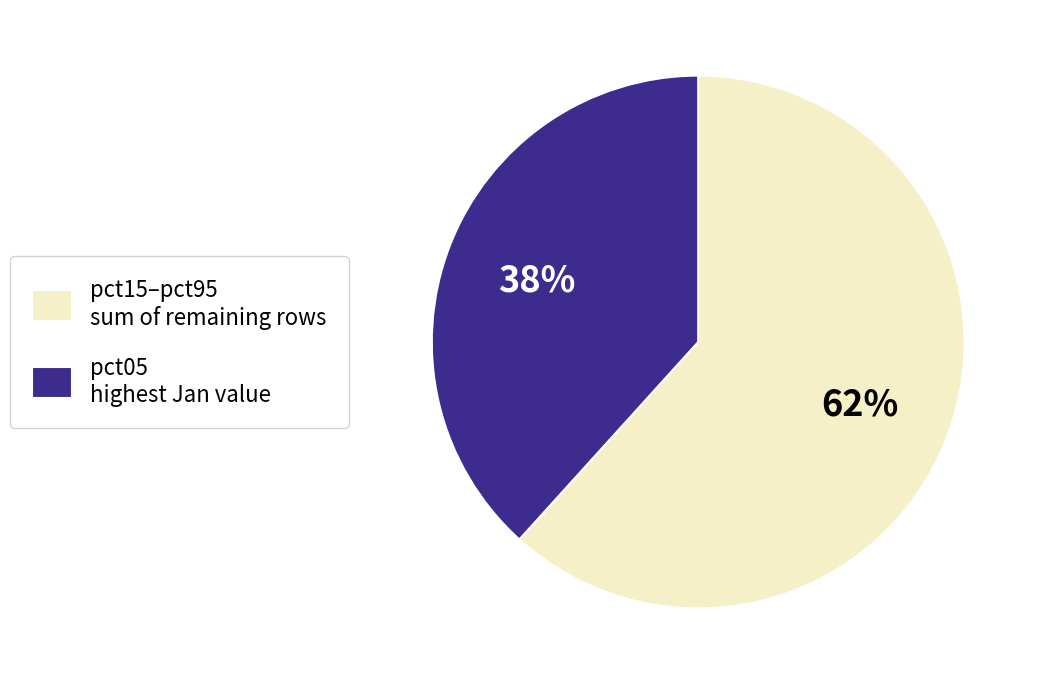

What is the smallest slice in the pie chart?

pct05 highest Jan value